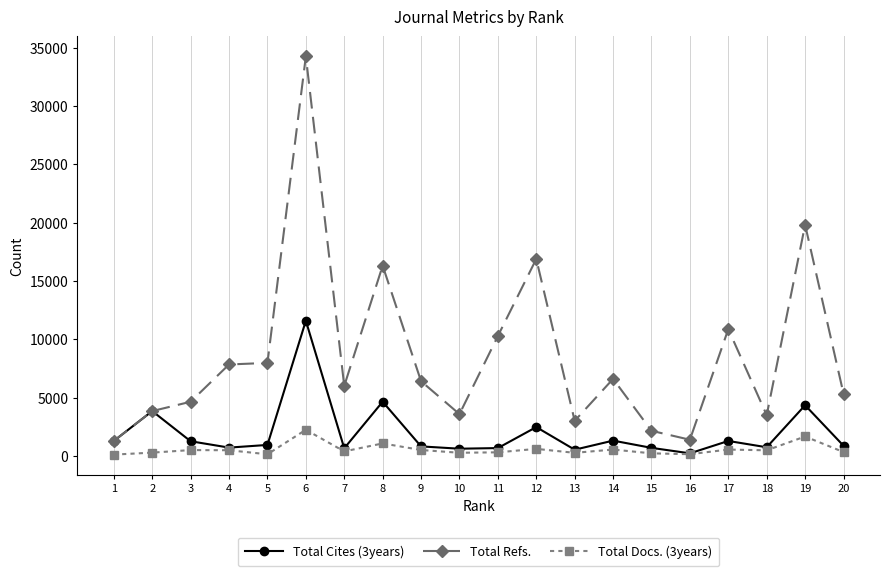

What are all the series names shown in the legend?

Total Cites (3years), Total Refs., Total Docs. (3years)